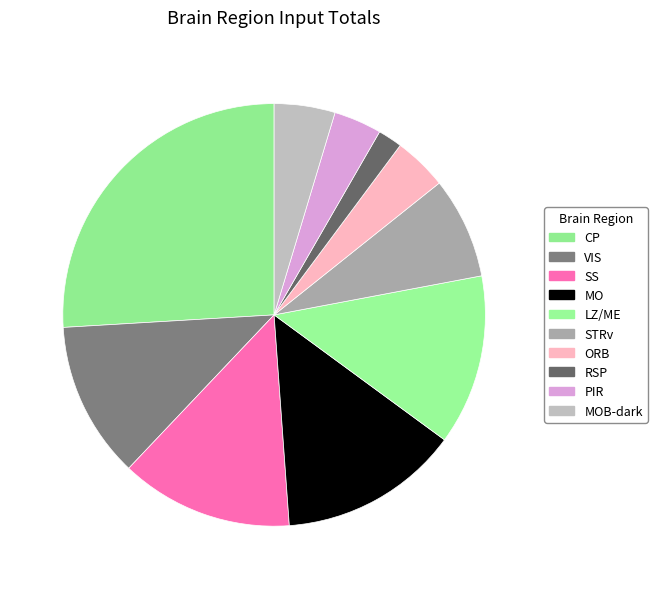

How many segments does this pie chart have?

10